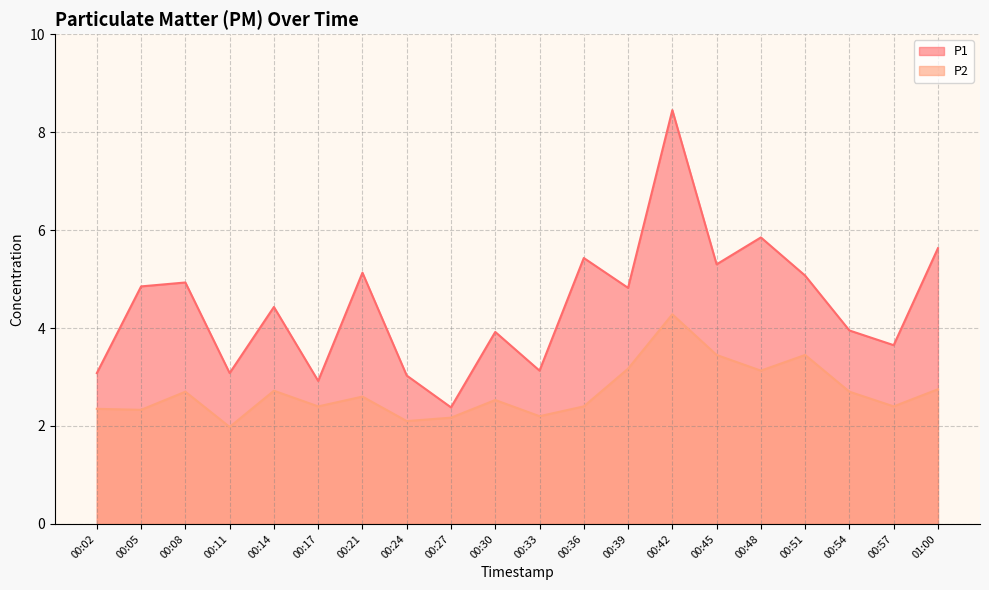

Where does the P2 series first go above 2?

00:02